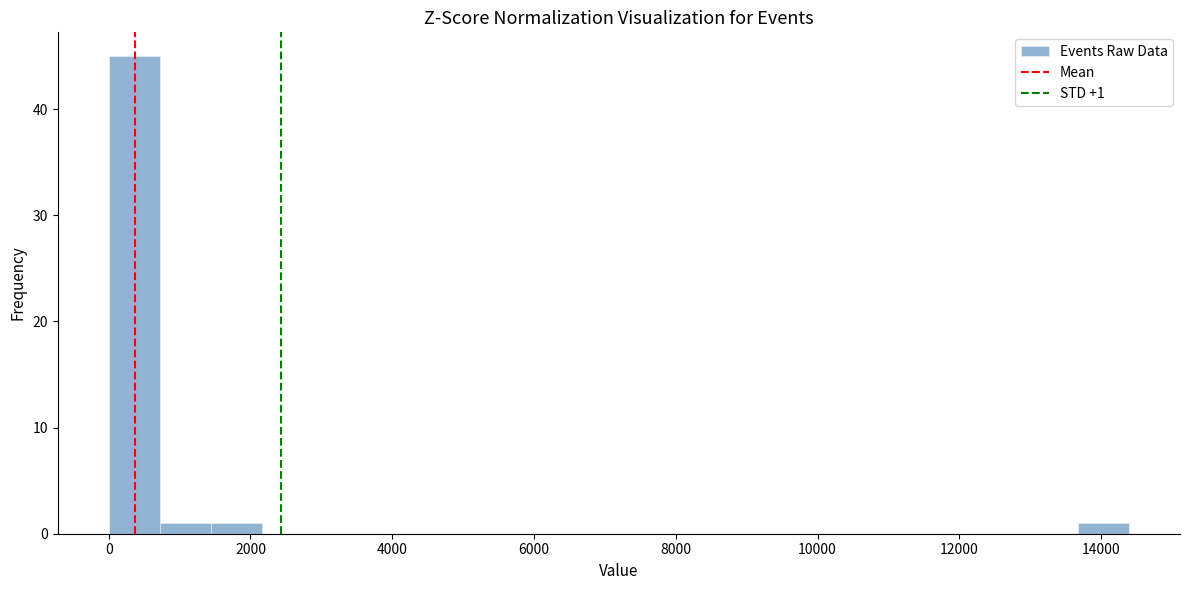

Around what value on the x-axis is the tallest bar? Give the approximate position of its centre, as read against the axis.

400